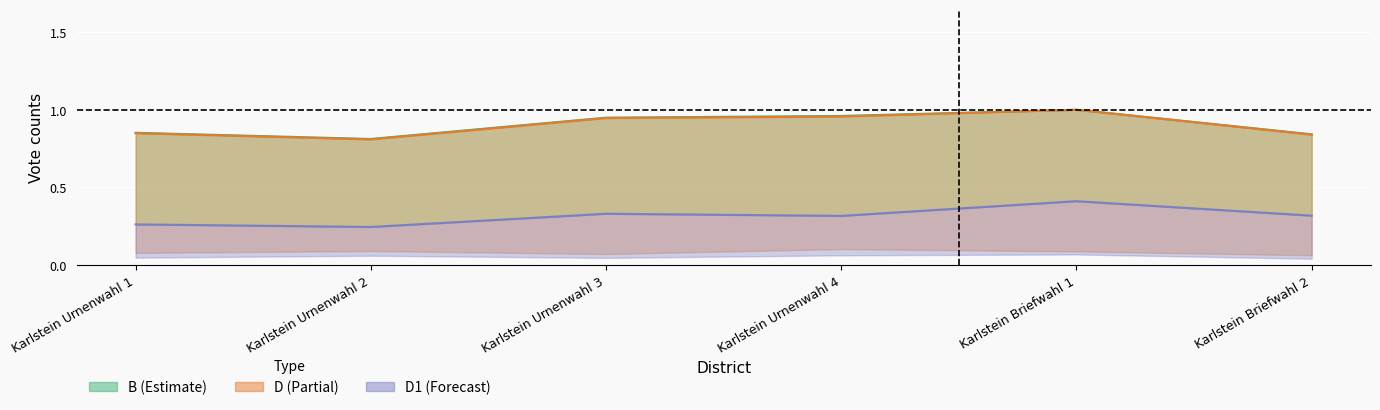

How many distinct data groups are displayed?

3